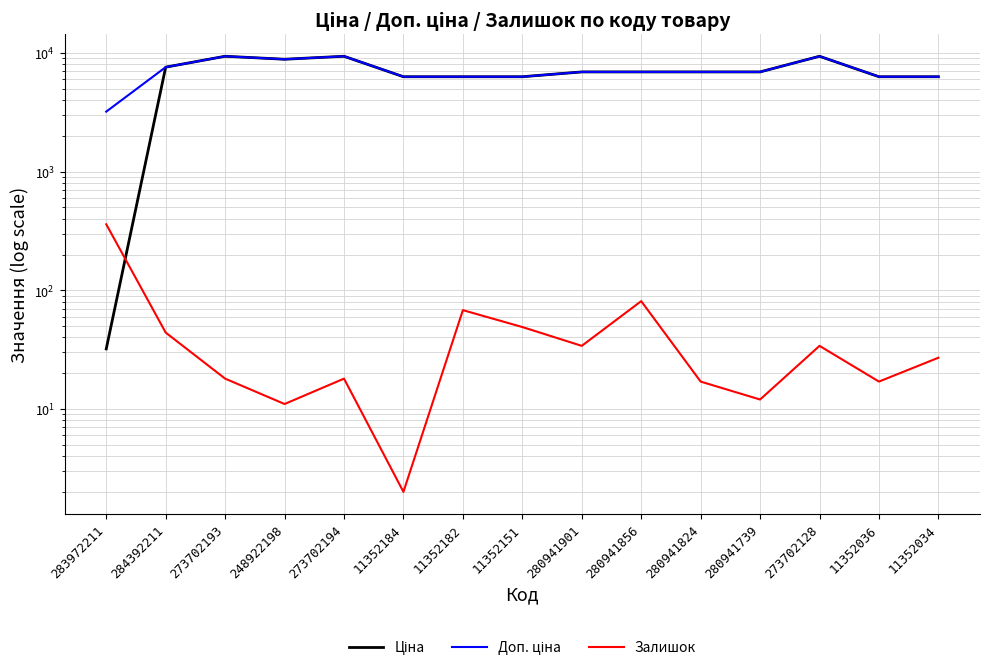

Reading left to right, transcribe all the data shown in this chart.

Ціна: 32.0	7596.5	9384.0	8856.7	9384.0	6308.8	6308.8	6308.8	6925.7	6925.7	6925.7	6925.7	9384.0	6308.8	6308.8
Доп. ціна: 3205.0	7596.5	9384.0	8856.7	9384.0	6308.8	6308.8	6308.8	6925.7	6925.7	6925.7	6925.7	9384.0	6308.8	6308.8
Залишок: 360.0	44.0	18.0	11.0	18.0	2.0	68.0	49.0	34.0	81.0	17.0	12.0	34.0	17.0	27.0